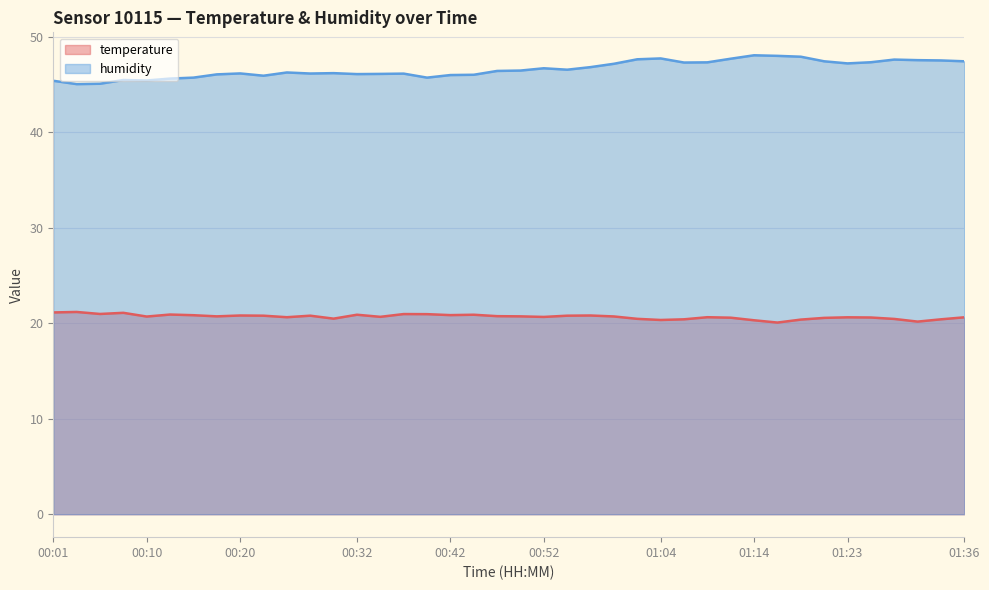

True or false: temperature and humidity cross at least once.

False